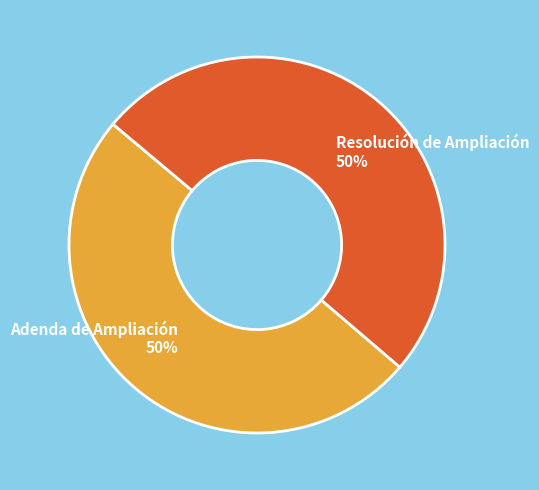

Is it true that Adenda de Ampliación 50% is 59% of the pie?

False